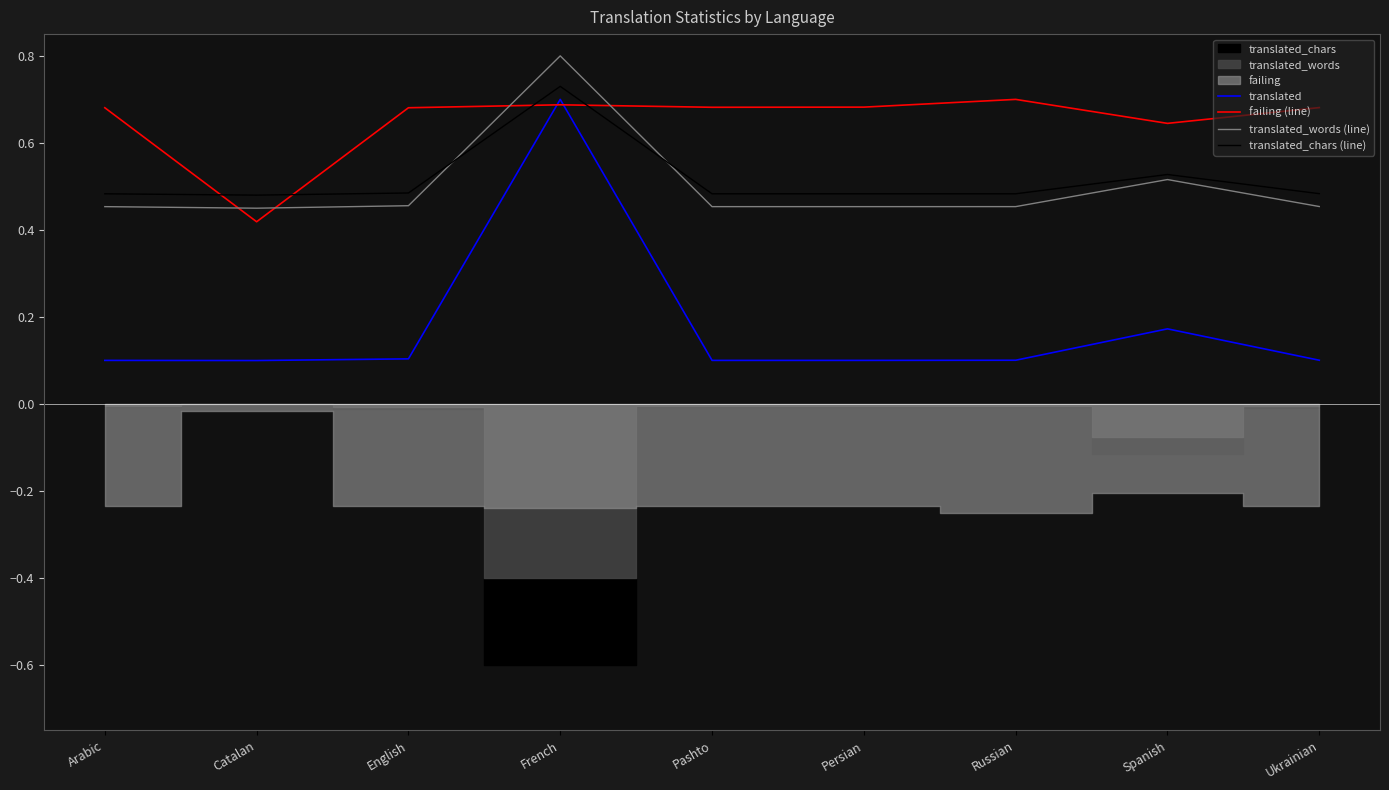

At how many categories does at least one series exceed 0?

9